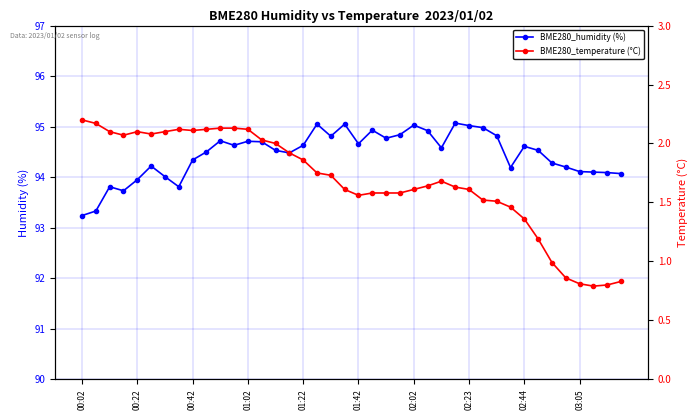

True or false: BME280_humidity (%) has more than 0 points higher than both neighbors.

True